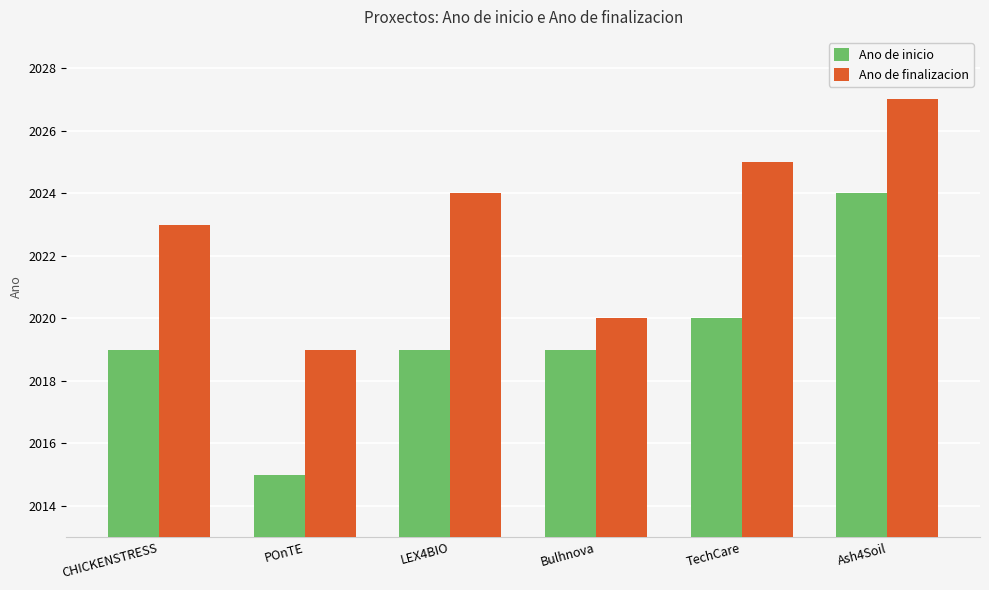

What is the maximum value shown in the chart?

2027